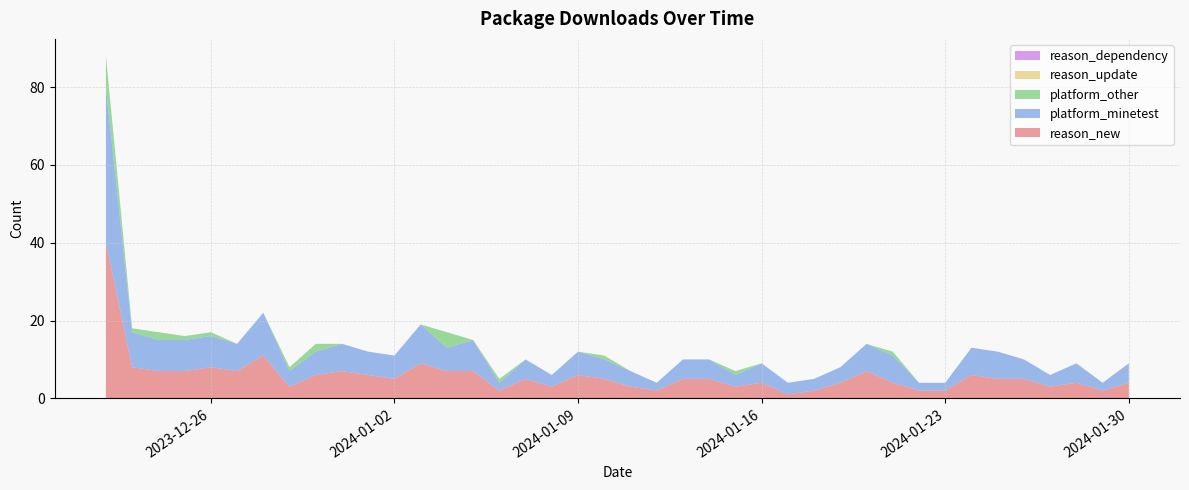

Reading right to left, extract all data points from this chart.

reason_new: 2024-01-30=4	2024-01-29=2	2024-01-28=4	2024-01-27=3	2024-01-26=5	2024-01-25=5	2024-01-24=6	2024-01-23=2	2024-01-22=2	2024-01-21=4	2024-01-20=7	2024-01-19=4	2024-01-18=2	2024-01-17=1	2024-01-16=4	2024-01-15=3	2024-01-14=5	2024-01-13=5	2024-01-12=2	2024-01-11=3	2024-01-10=5	2024-01-09=6	2024-01-08=3	2024-01-07=5	2024-01-06=2	2024-01-05=7	2024-01-04=7	2024-01-03=9	2024-01-02=5	2024-01-01=6	2023-12-31=7	2023-12-30=6	2023-12-29=3	2023-12-28=11	2023-12-27=7	2023-12-26=8	2023-12-25=7	2023-12-24=7	2023-12-23=8	2023-12-22=40
platform_minetest: 2024-01-30=5	2024-01-29=2	2024-01-28=5	2024-01-27=3	2024-01-26=5	2024-01-25=7	2024-01-24=7	2024-01-23=2	2024-01-22=2	2024-01-21=7	2024-01-20=7	2024-01-19=4	2024-01-18=3	2024-01-17=3	2024-01-16=5	2024-01-15=3	2024-01-14=5	2024-01-13=5	2024-01-12=2	2024-01-11=4	2024-01-10=5	2024-01-09=6	2024-01-08=3	2024-01-07=5	2024-01-06=2	2024-01-05=8	2024-01-04=6	2024-01-03=10	2024-01-02=6	2024-01-01=6	2023-12-31=7	2023-12-30=6	2023-12-29=4	2023-12-28=11	2023-12-27=7	2023-12-26=8	2023-12-25=8	2023-12-24=8	2023-12-23=9	2023-12-22=40
platform_other: 2024-01-30=0	2024-01-29=0	2024-01-28=0	2024-01-27=0	2024-01-26=0	2024-01-25=0	2024-01-24=0	2024-01-23=0	2024-01-22=0	2024-01-21=1	2024-01-20=0	2024-01-19=0	2024-01-18=0	2024-01-17=0	2024-01-16=0	2024-01-15=1	2024-01-14=0	2024-01-13=0	2024-01-12=0	2024-01-11=0	2024-01-10=1	2024-01-09=0	2024-01-08=0	2024-01-07=0	2024-01-06=1	2024-01-05=0	2024-01-04=4	2024-01-03=0	2024-01-02=0	2024-01-01=0	2023-12-31=0	2023-12-30=2	2023-12-29=1	2023-12-28=0	2023-12-27=0	2023-12-26=1	2023-12-25=1	2023-12-24=2	2023-12-23=1	2023-12-22=8
reason_update: 2024-01-30=0	2024-01-29=0	2024-01-28=0	2024-01-27=0	2024-01-26=0	2024-01-25=0	2024-01-24=0	2024-01-23=0	2024-01-22=0	2024-01-21=0	2024-01-20=0	2024-01-19=0	2024-01-18=0	2024-01-17=0	2024-01-16=0	2024-01-15=0	2024-01-14=0	2024-01-13=0	2024-01-12=0	2024-01-11=0	2024-01-10=0	2024-01-09=0	2024-01-08=0	2024-01-07=0	2024-01-06=0	2024-01-05=0	2024-01-04=0	2024-01-03=0	2024-01-02=0	2024-01-01=0	2023-12-31=0	2023-12-30=0	2023-12-29=0	2023-12-28=0	2023-12-27=0	2023-12-26=0	2023-12-25=0	2023-12-24=0	2023-12-23=0	2023-12-22=0
reason_dependency: 2024-01-30=0	2024-01-29=0	2024-01-28=0	2024-01-27=0	2024-01-26=0	2024-01-25=0	2024-01-24=0	2024-01-23=0	2024-01-22=0	2024-01-21=0	2024-01-20=0	2024-01-19=0	2024-01-18=0	2024-01-17=0	2024-01-16=0	2024-01-15=0	2024-01-14=0	2024-01-13=0	2024-01-12=0	2024-01-11=0	2024-01-10=0	2024-01-09=0	2024-01-08=0	2024-01-07=0	2024-01-06=0	2024-01-05=0	2024-01-04=0	2024-01-03=0	2024-01-02=0	2024-01-01=0	2023-12-31=0	2023-12-30=0	2023-12-29=0	2023-12-28=0	2023-12-27=0	2023-12-26=0	2023-12-25=0	2023-12-24=0	2023-12-23=0	2023-12-22=0